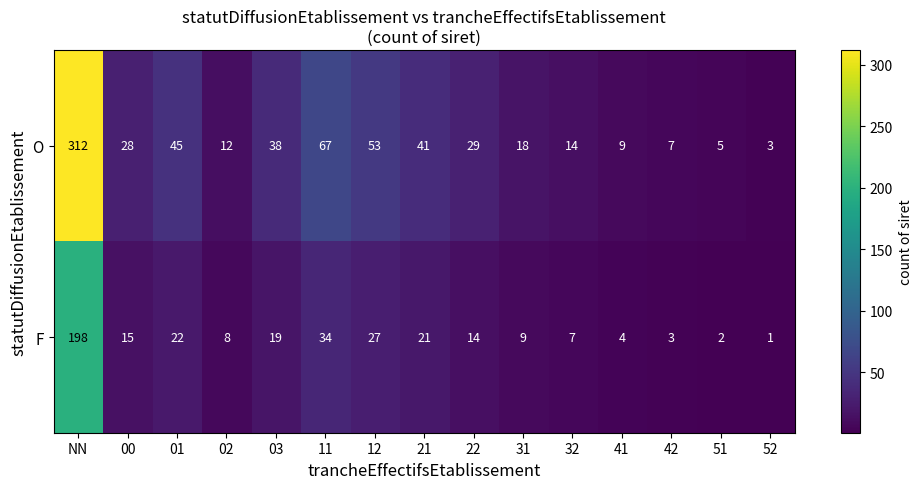

Read the O value at 41.

9